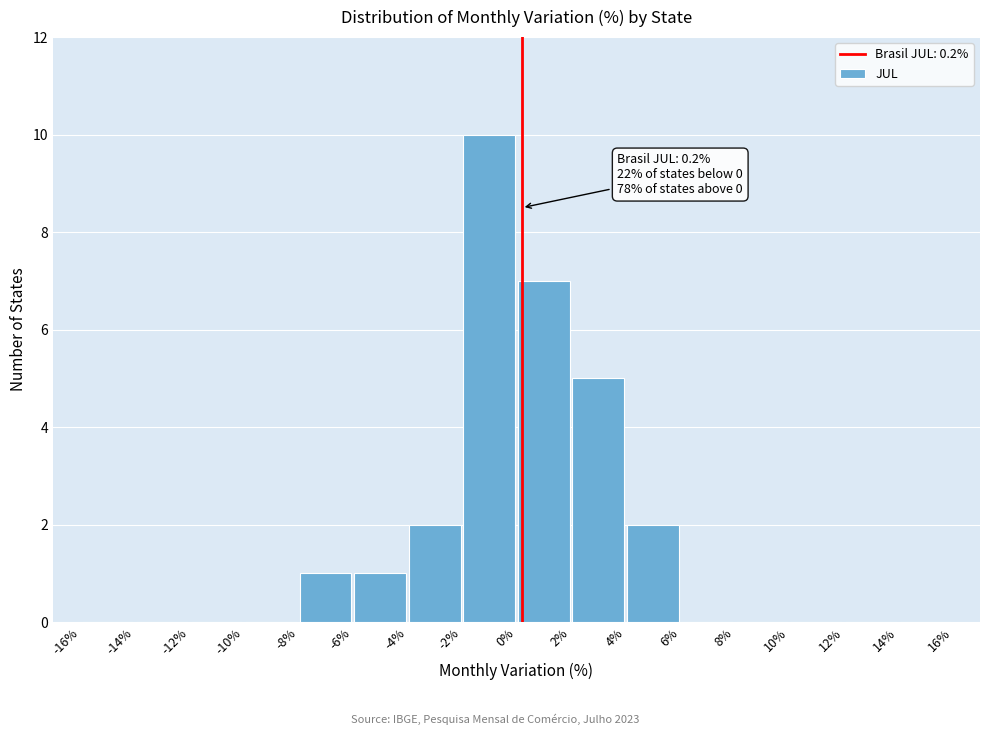

Which range on the x-axis has the tallest bar?

-2% to 0%